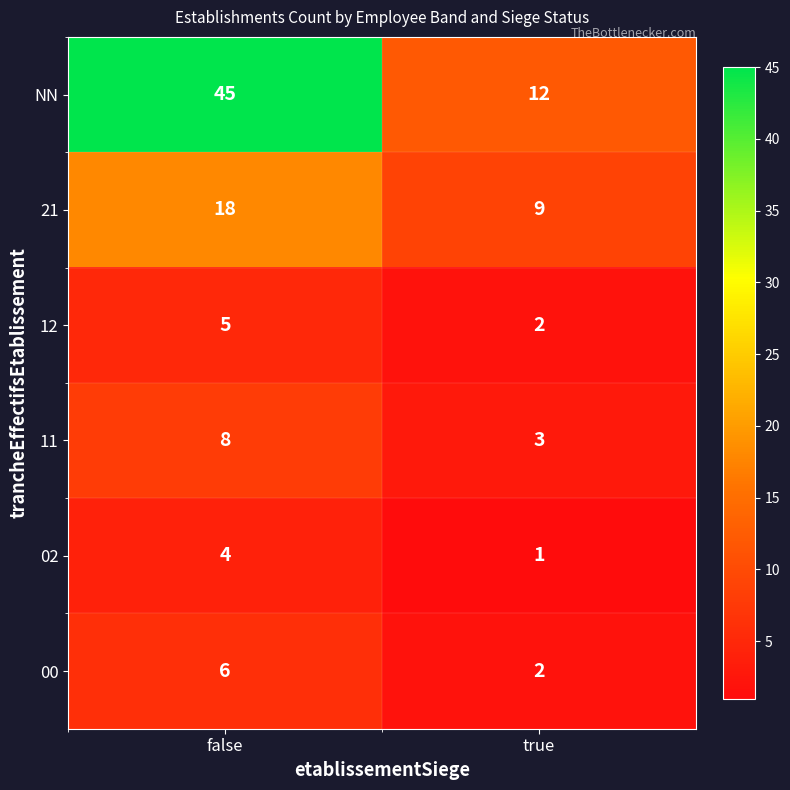

Reading right to left, transcribe all the data shown in this chart.

NN: true=12	false=45
21: true=9	false=18
12: true=2	false=5
11: true=3	false=8
02: true=1	false=4
00: true=2	false=6